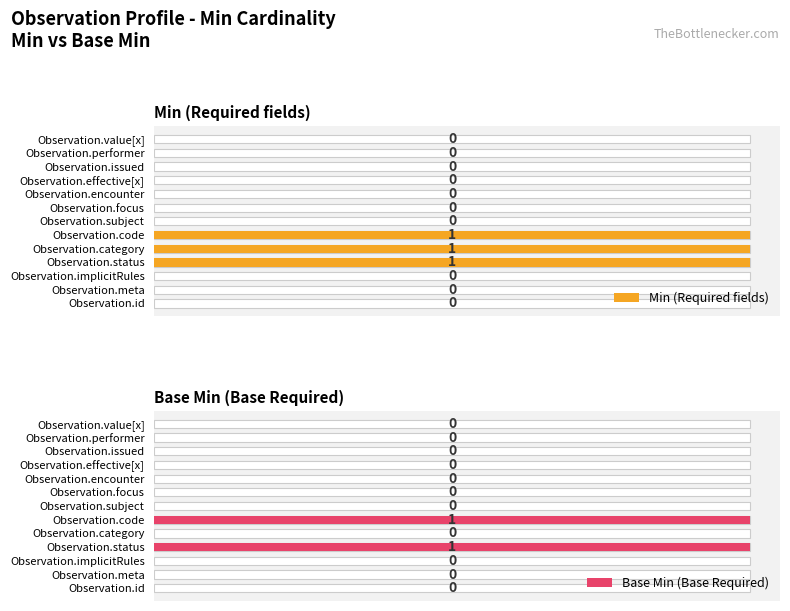

Which series changed the most between Observation.id and Observation.subject?

Min (Required fields)